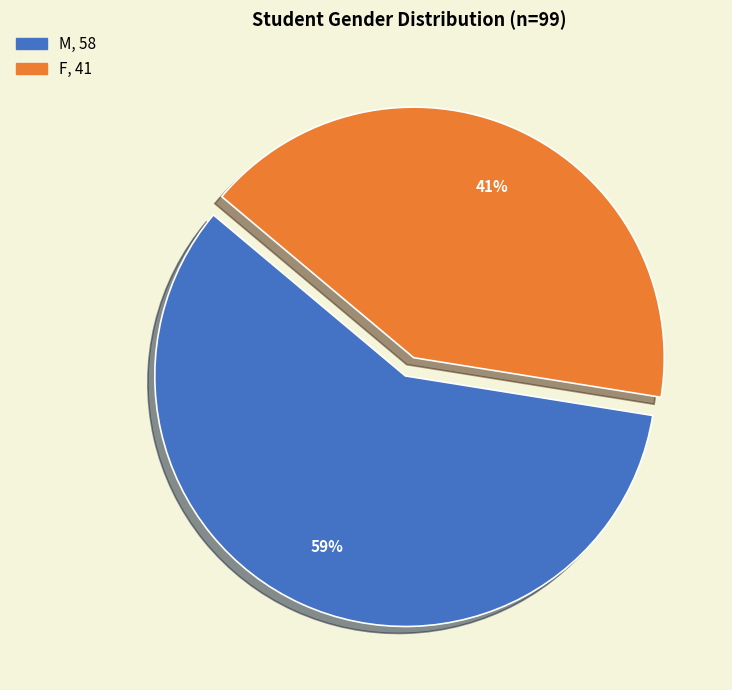

How many segments does this pie chart have?

2